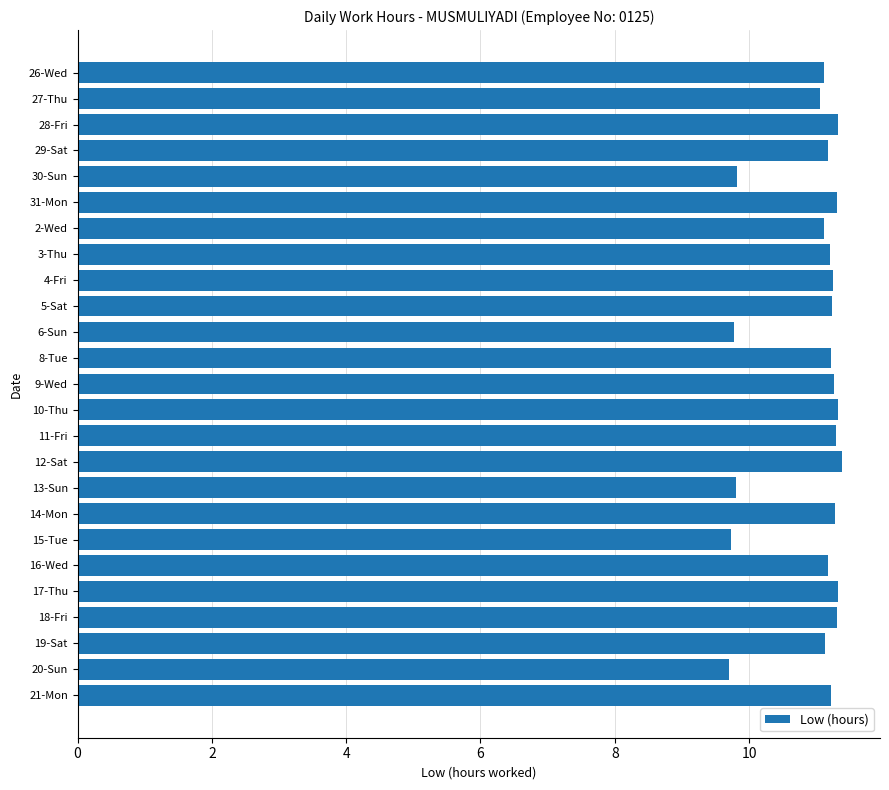

What is the label of the 23rd bar from the bottom?

28-Fri